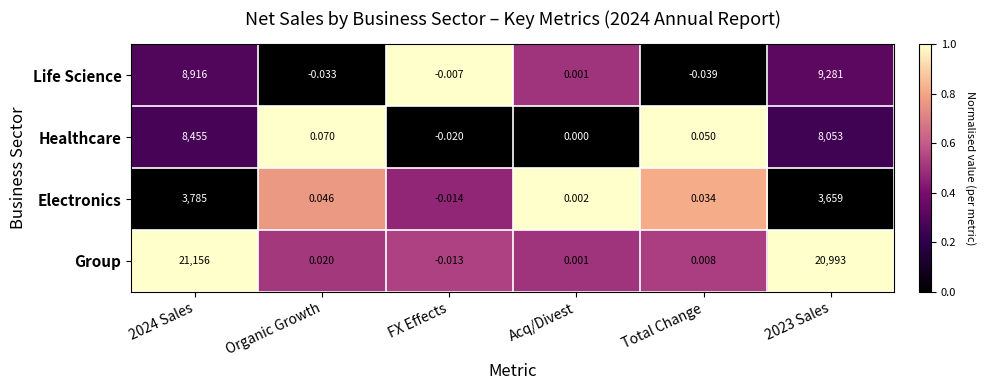

How many values in Electronics are below zero?

1